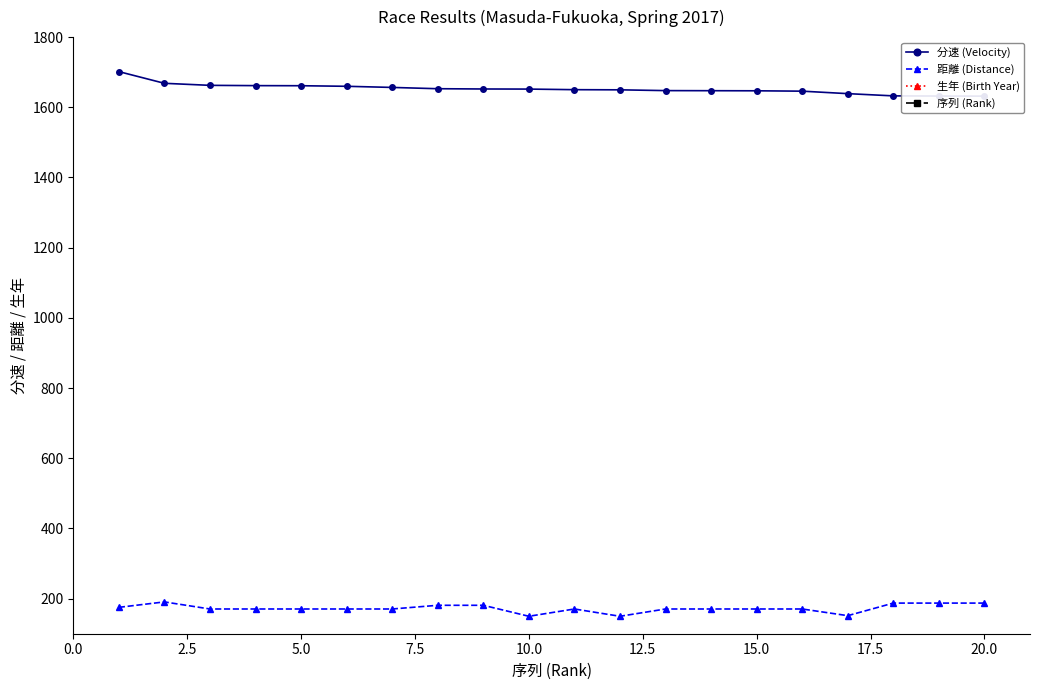

What is the average value of the 分速 (Velocity) series?

1652.6